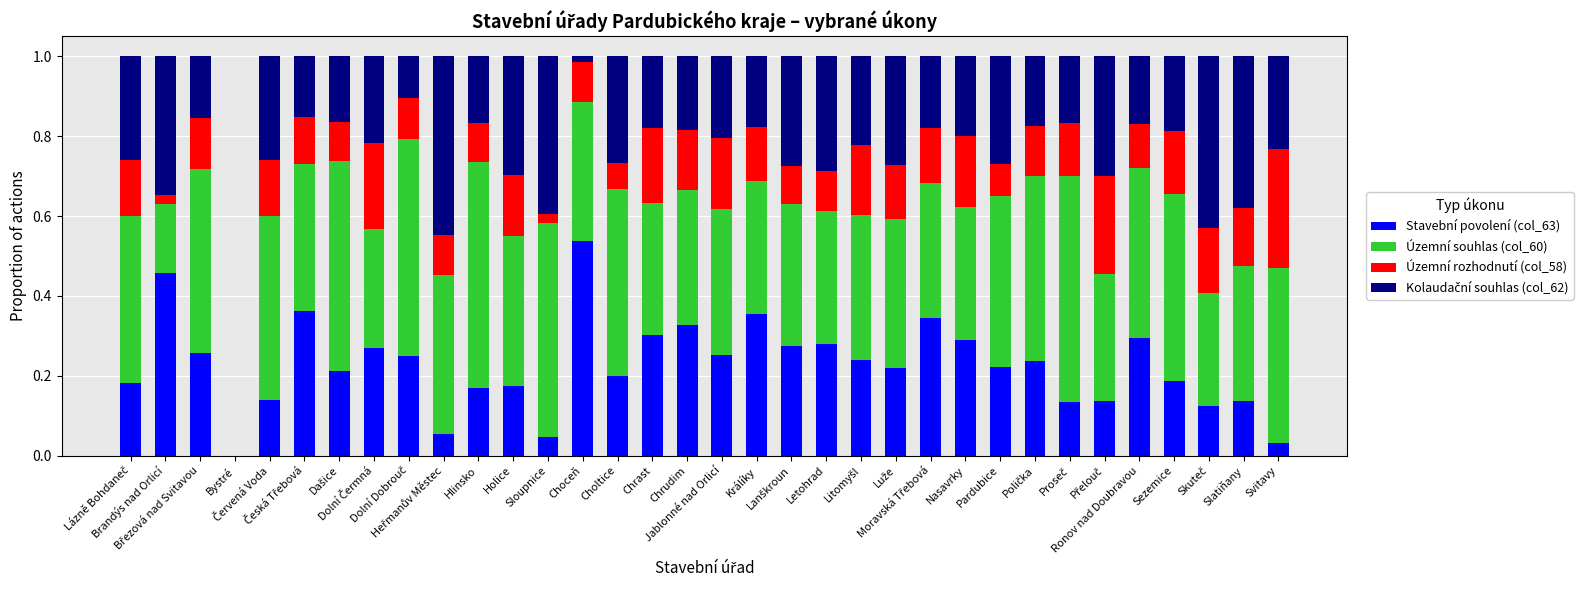

The value of Stavební povolení (col_63) at Skuteč is 0.1. True or false?

False